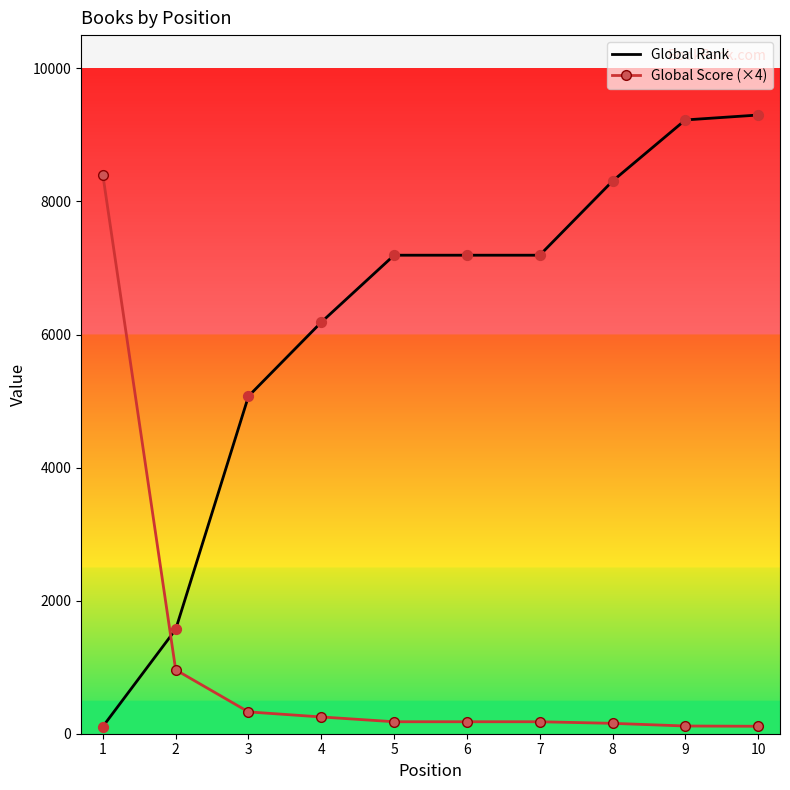

At how many categories does at least one series exceed 2766?

9